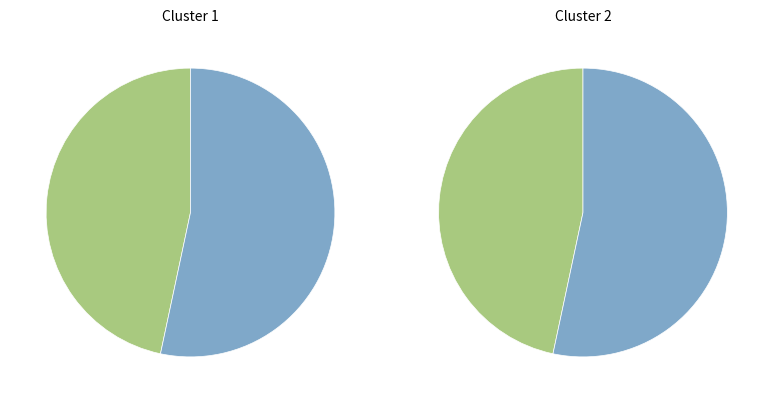

How many segments does this pie chart have?

2